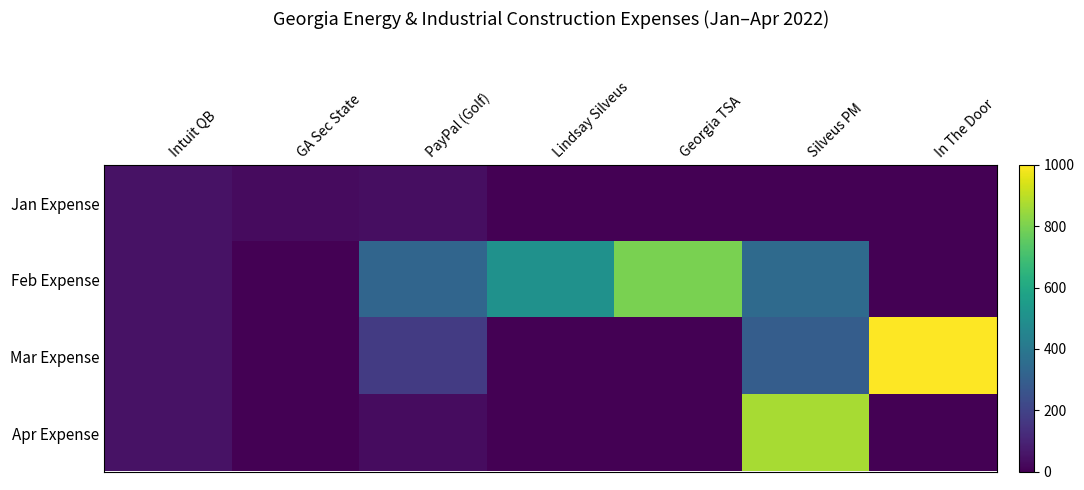

Which label corresponds to the smallest value in the chart?

Lindsay Silveus